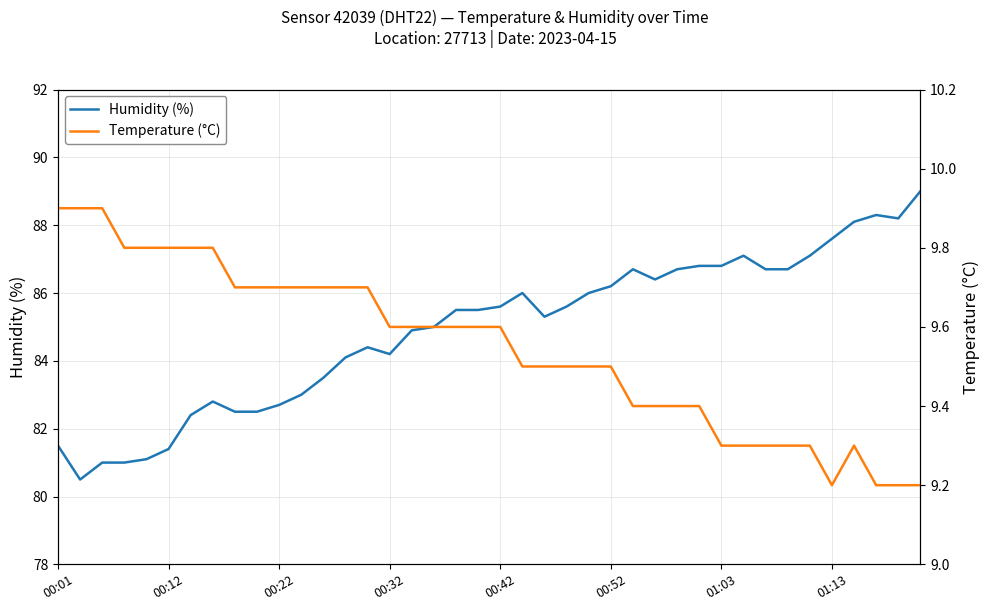

What is the maximum value for Humidity (%)?

89.0